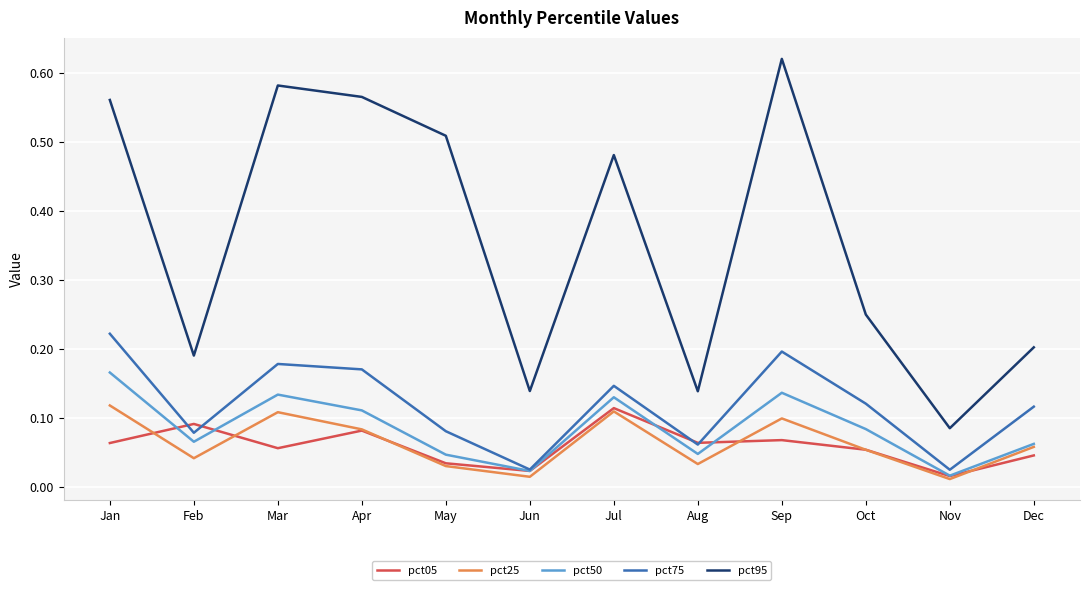

Is it true that pct95 equals 0.7 at Jul?

False